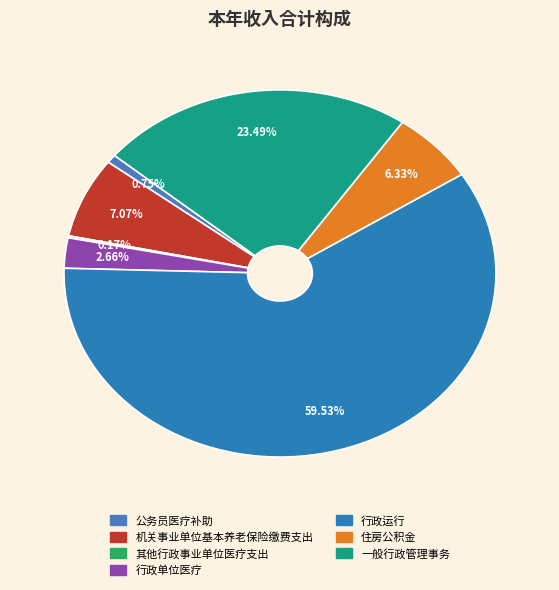

Is it true that 公务员医疗补助 is 1% of the pie?

True